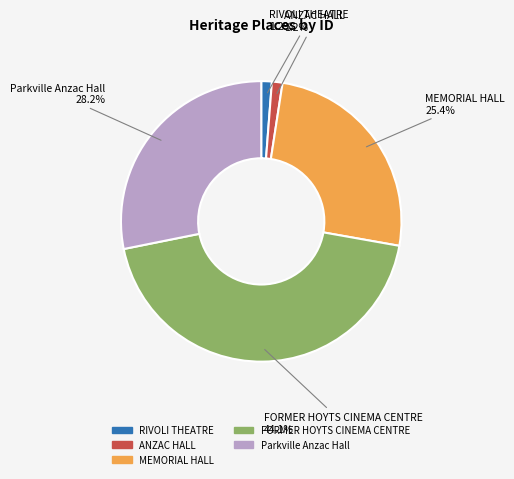

How many slices are in this pie chart?

5